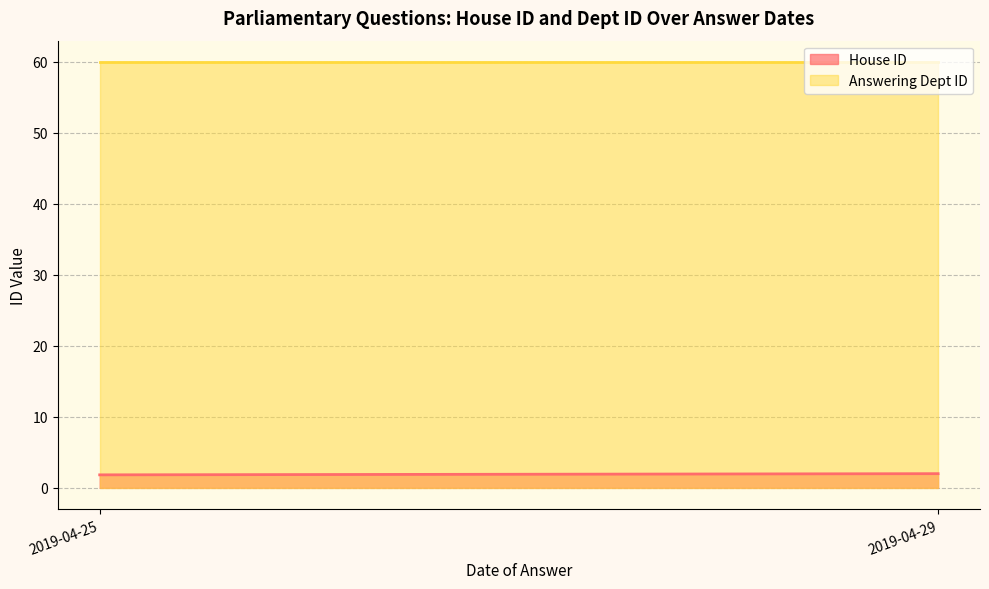

Which series has the largest range (max minus min)?

House ID